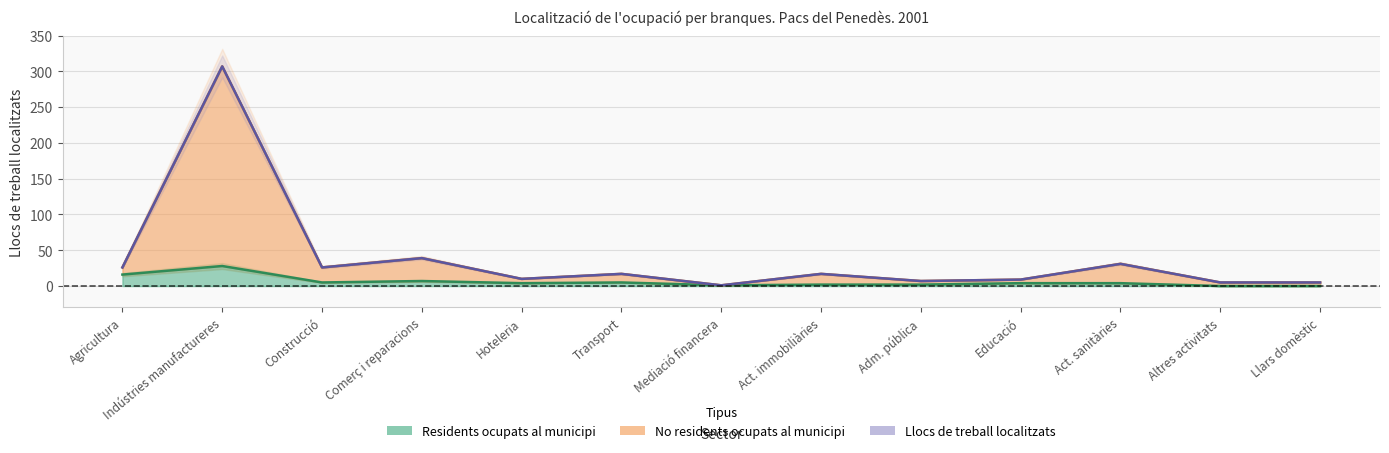

What position from the left is Adm. pública?

9